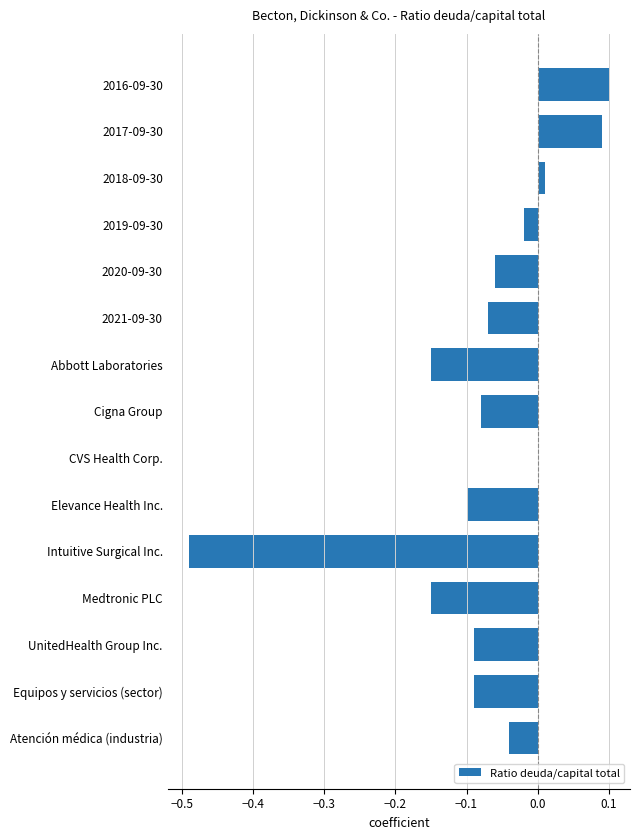

What is the sum of all values?

-1.1